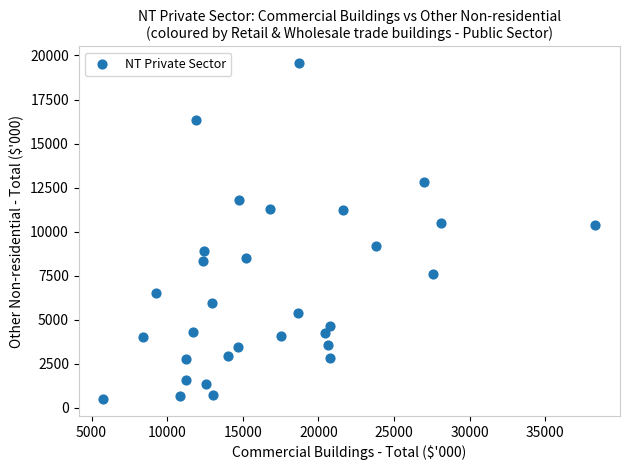

What is the range of Y values (max minus min)?

19061